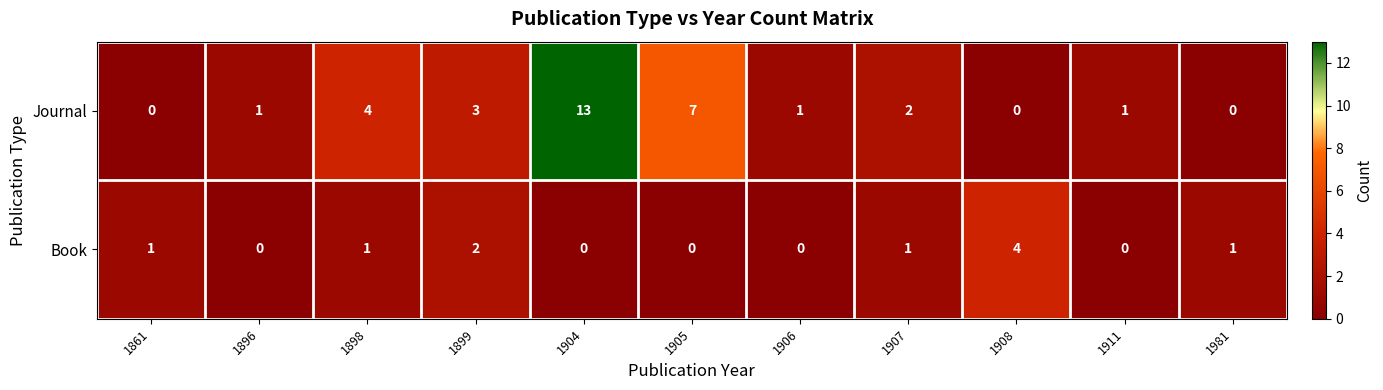

At 1907, list the series in order from largest to smallest.

Journal, Book